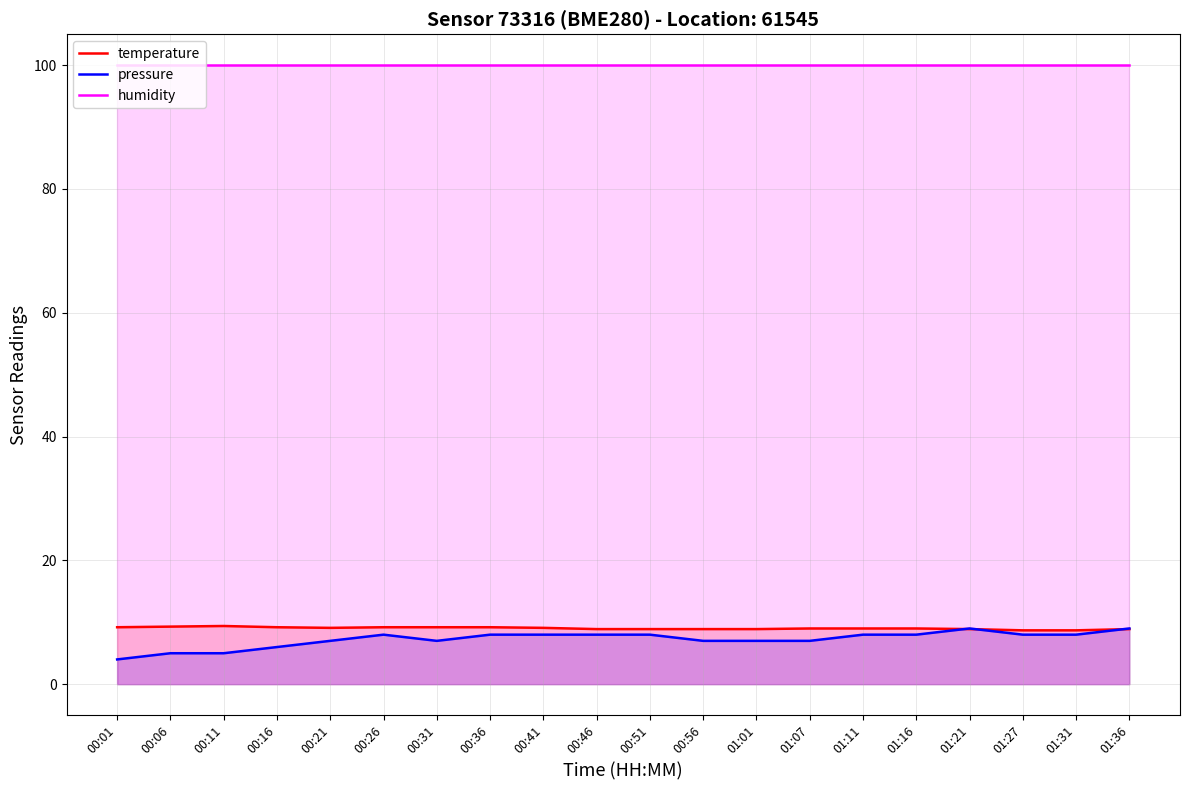

Which series ends up on top after the final intersection of pressure and temperature?

pressure